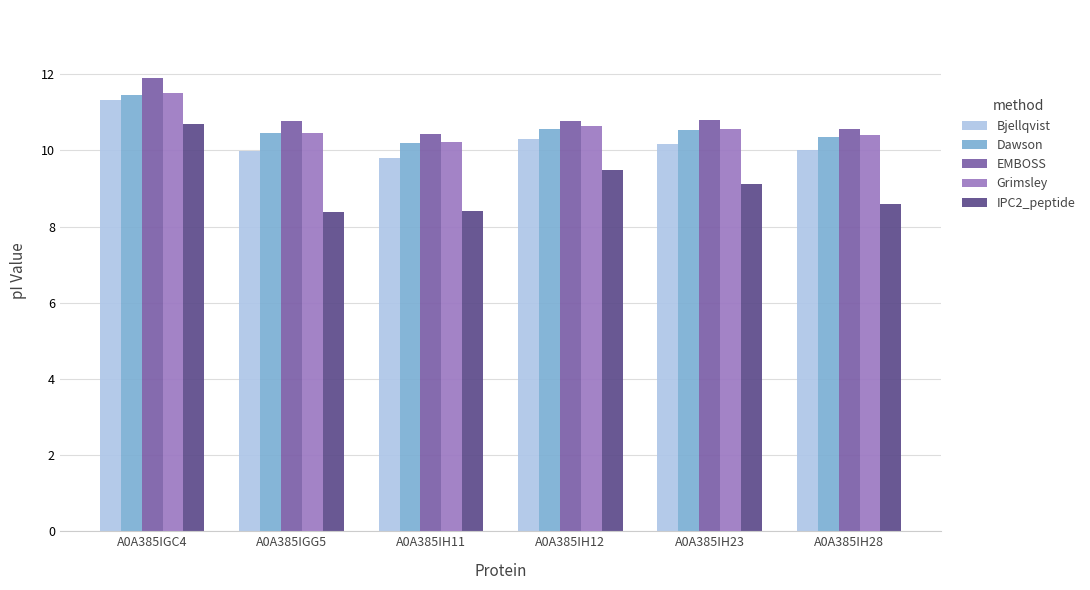

What is the greatest value displayed?

11.9